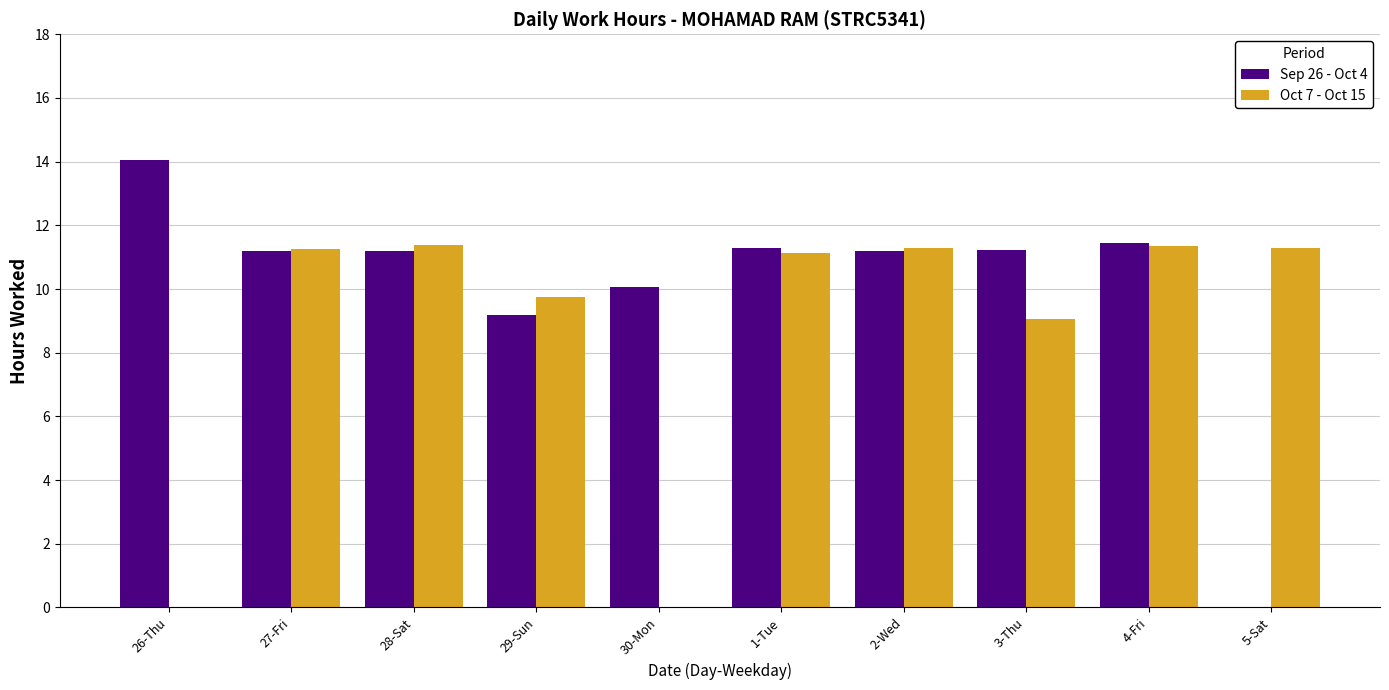

Where is Sep 26 - Oct 4 nearest to the value 7?

29-Sun